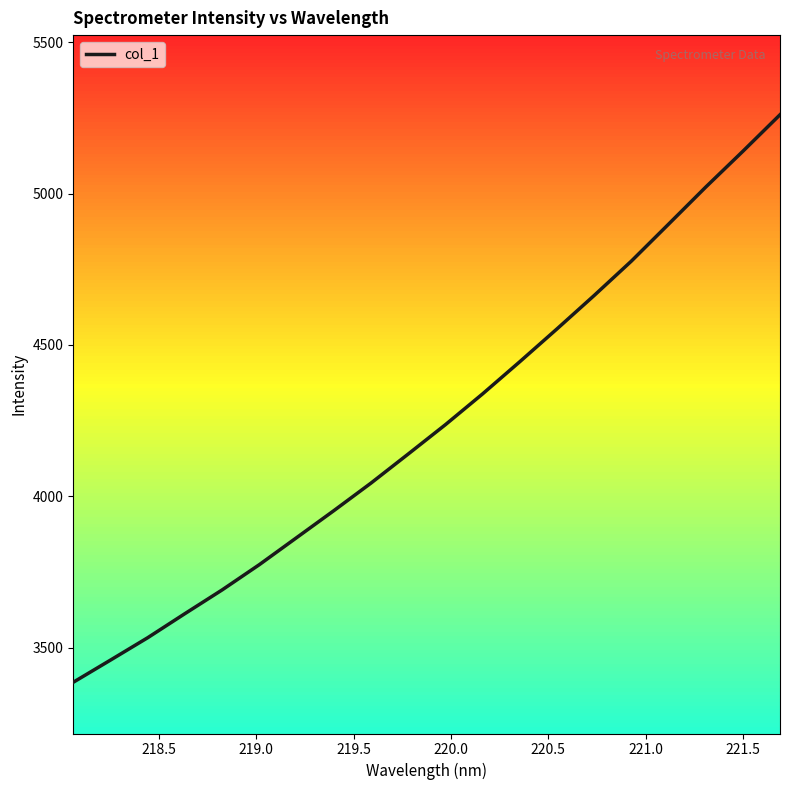

What is the greatest value displayed?

5260.2